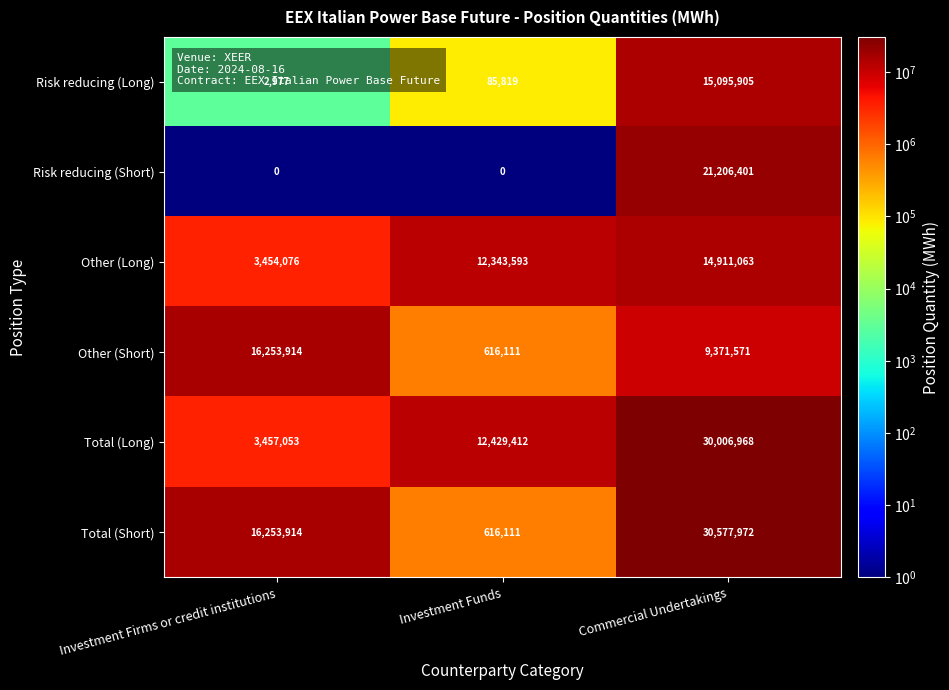

What is the total value across all series at Investment Funds?

26091046